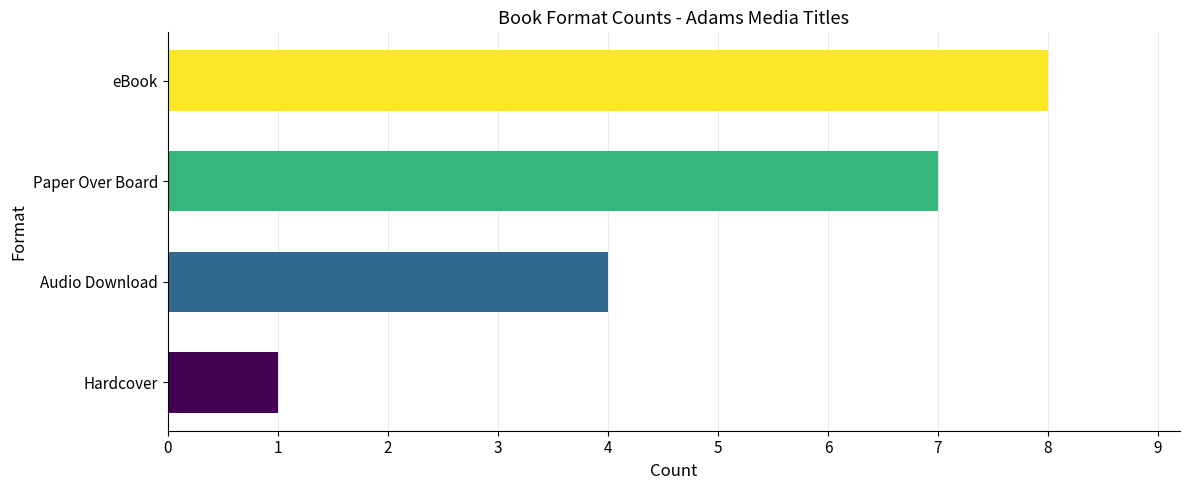

Rank the categories by value from lowest to highest.

Hardcover, Audio Download, Paper Over Board, eBook